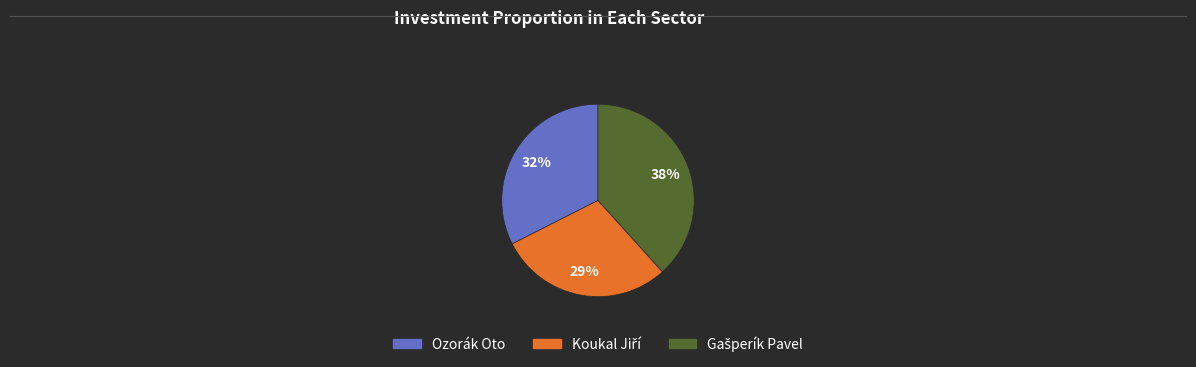

The Ozorák Oto slice represents 32% of the pie. True or false?

True